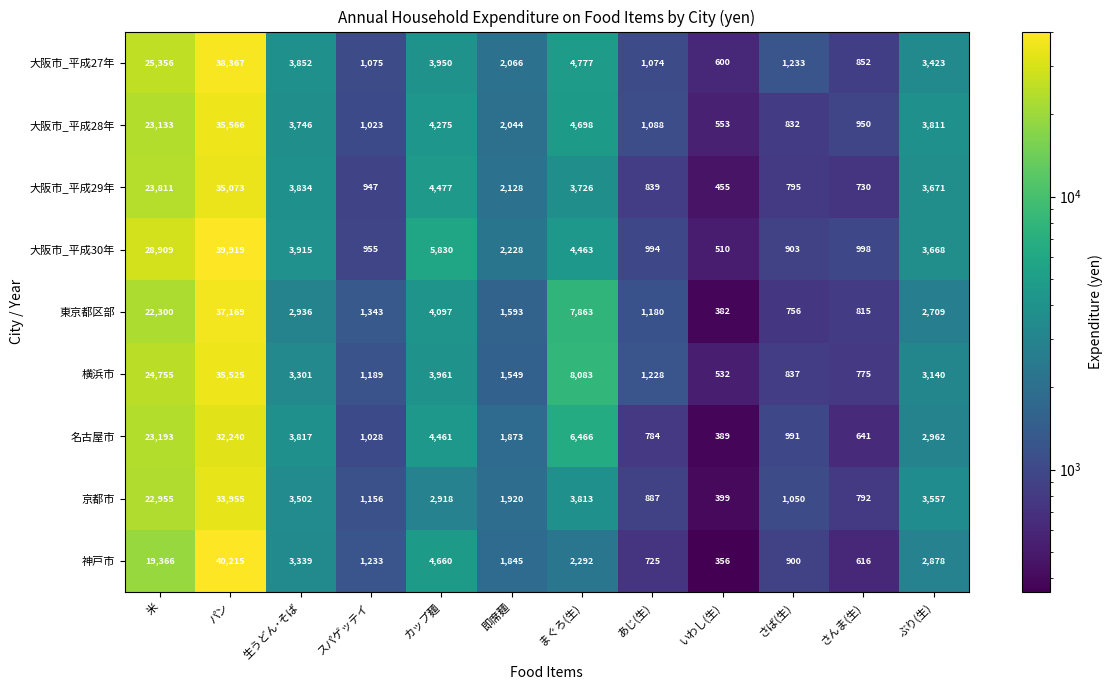

How many data points in 大阪市_平成30年 are less than 3668?

6